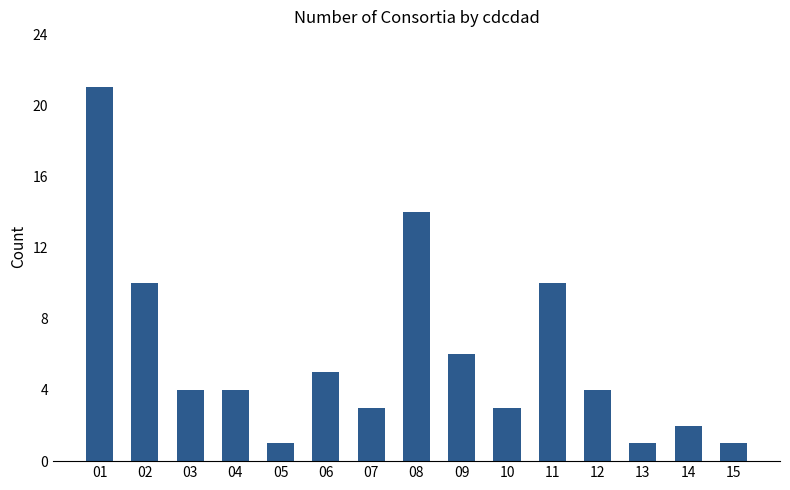

Which has a higher value, 02 or 04?

02